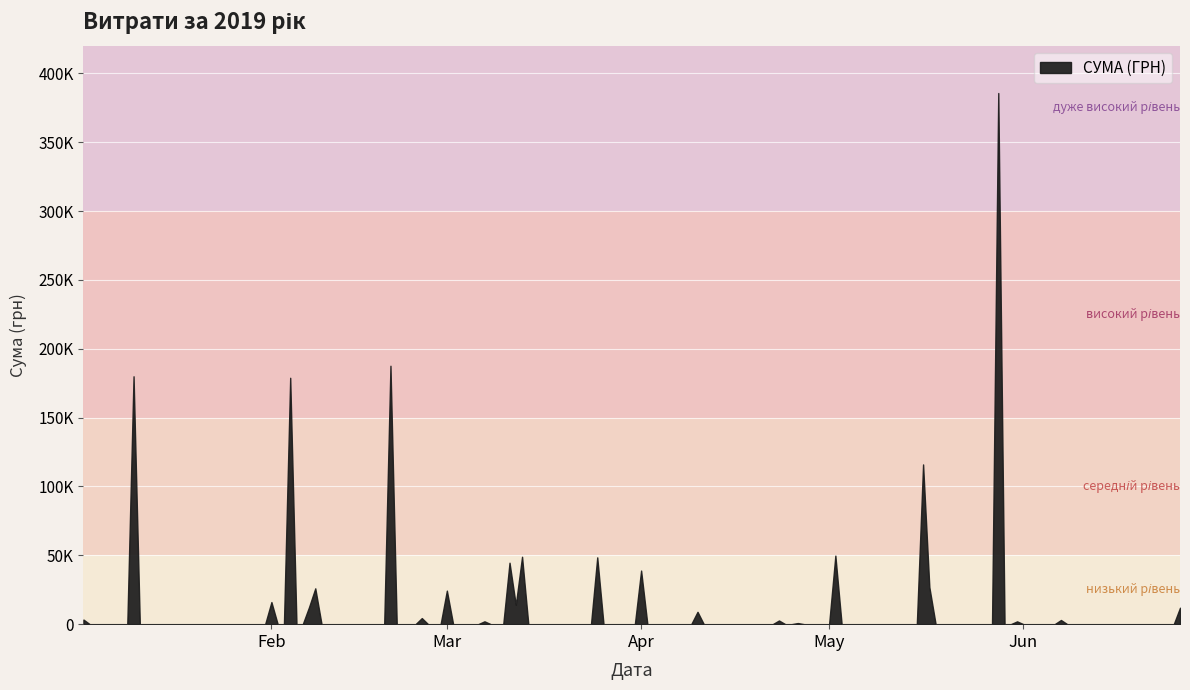

Which label corresponds to the smallest value in the chart?

01.03.2019